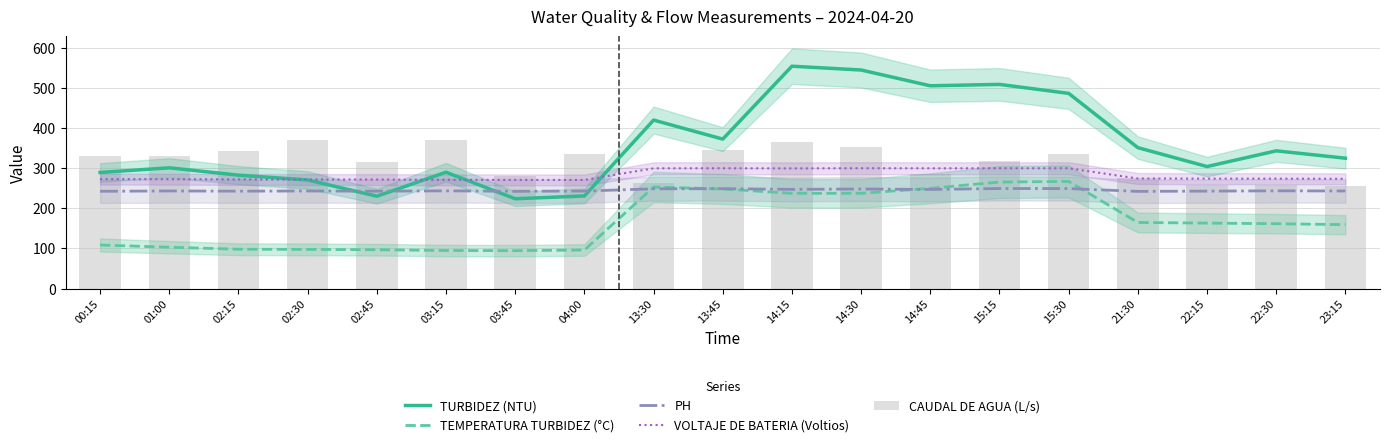

Are the bars grouped side by side (vs. stacked)?

Yes